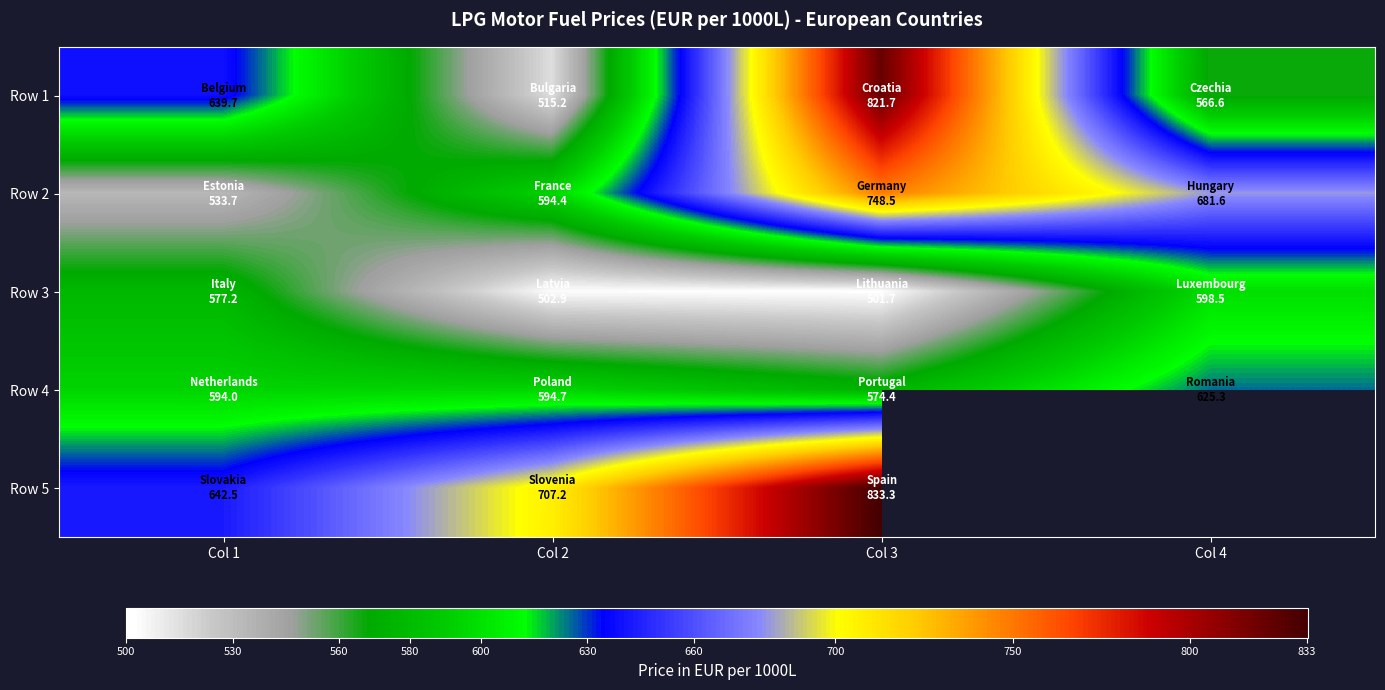

Is it true that Row 2 equals 594.4 at Col 2?

True